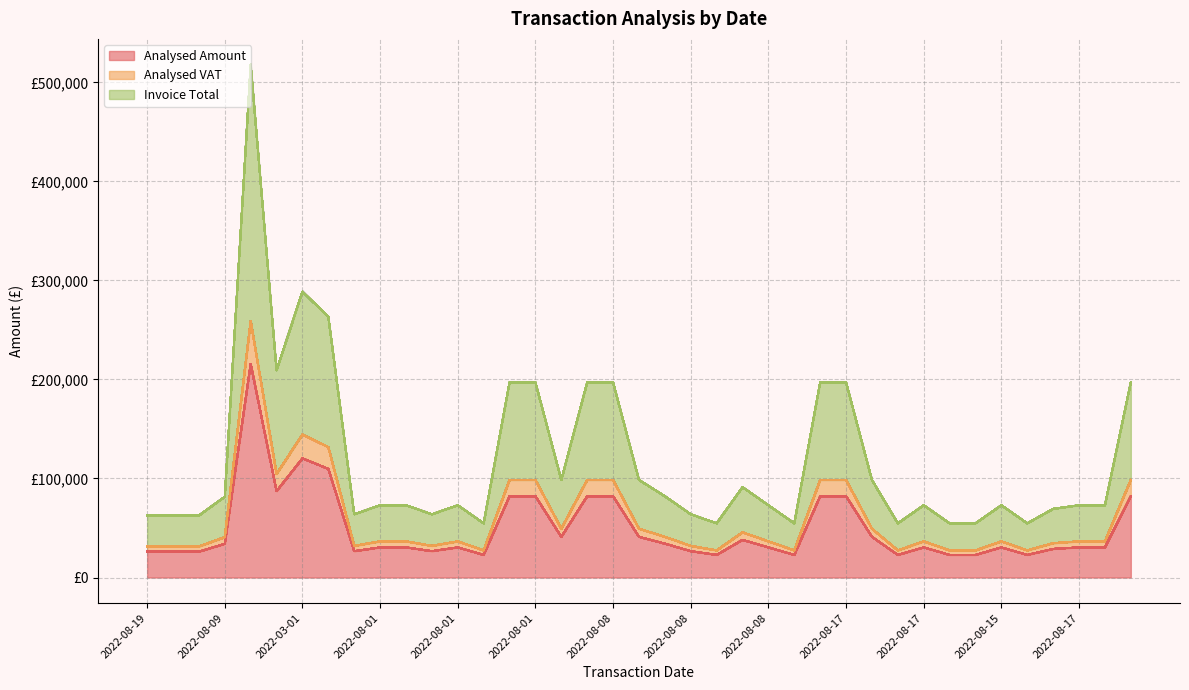

Rank the series at 2022-08-08 from lowest to highest value.

Analysed Amount, Analysed VAT, Invoice Total